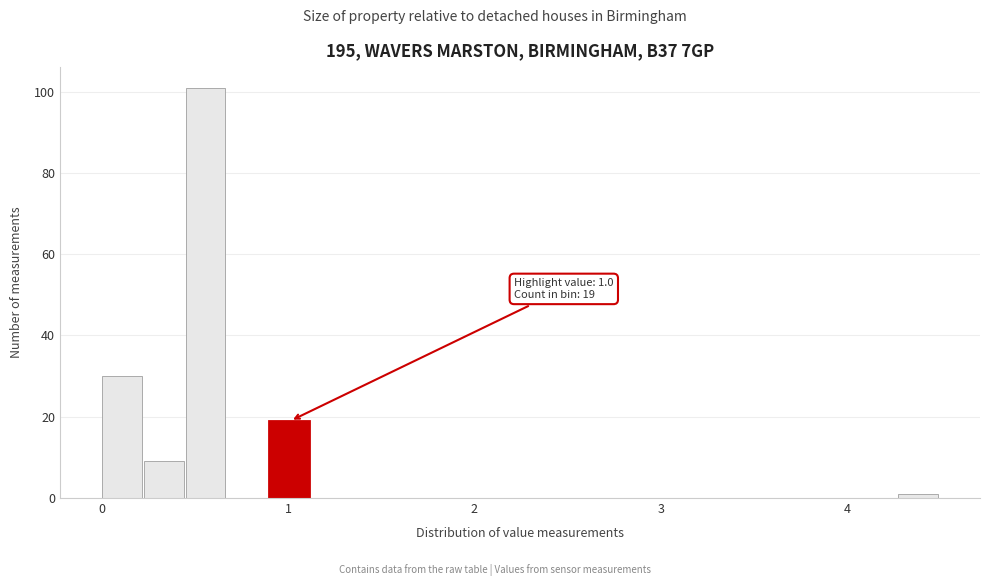

Read against the x-axis, roughly where is the centre of the tallest bar?

0.6